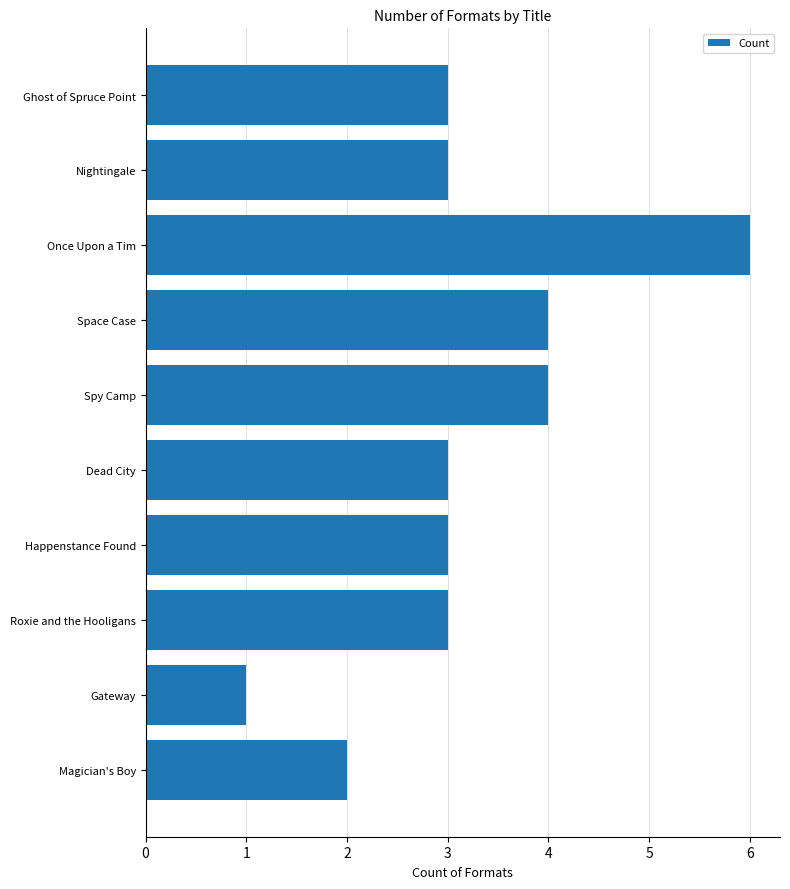

Is it true that the value at Once Upon a Tim is 2?

False